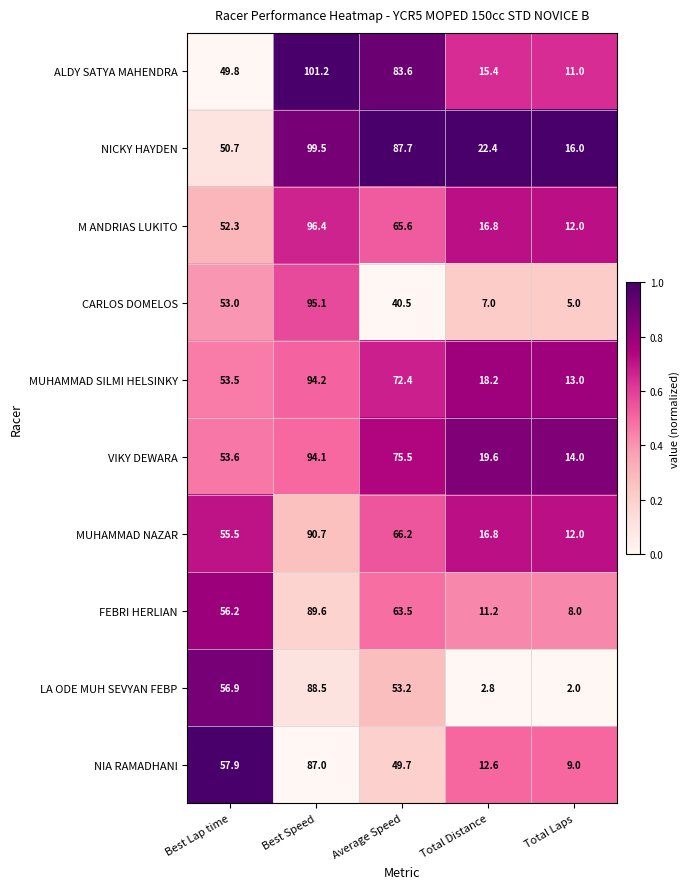

What is the minimum value shown in the chart?

2.0